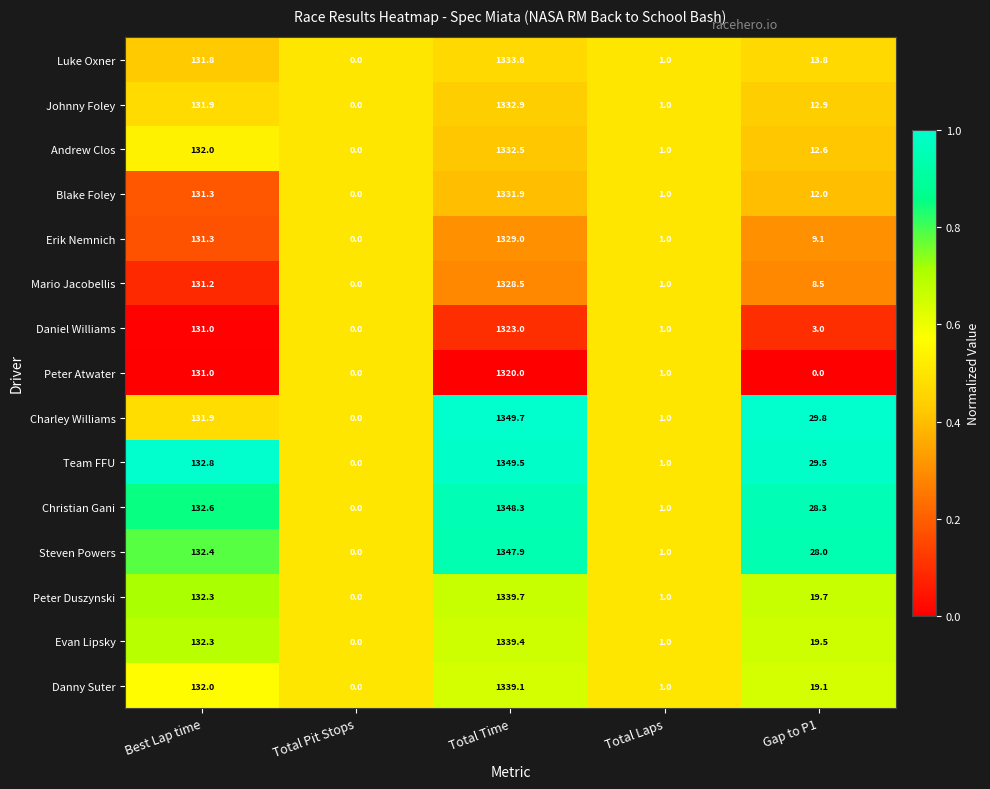

The value of Team FFU at Best Lap time is 235.2. True or false?

False